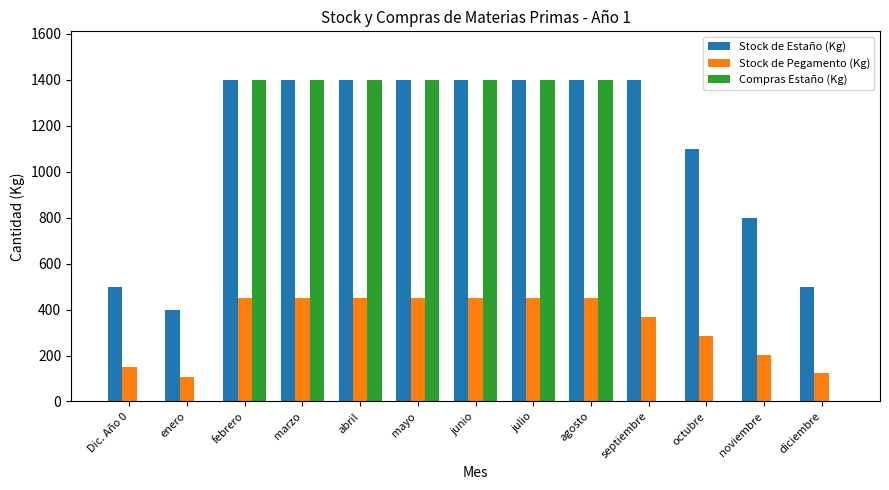

Is it true that Stock de Estaño (Kg) equals 1100 at octubre?

True